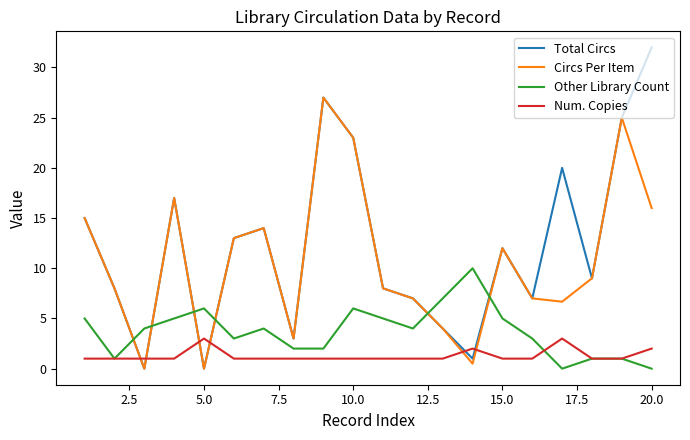

What is the difference between the second highest and second lowest values in the Circs Per Item series?

25.0